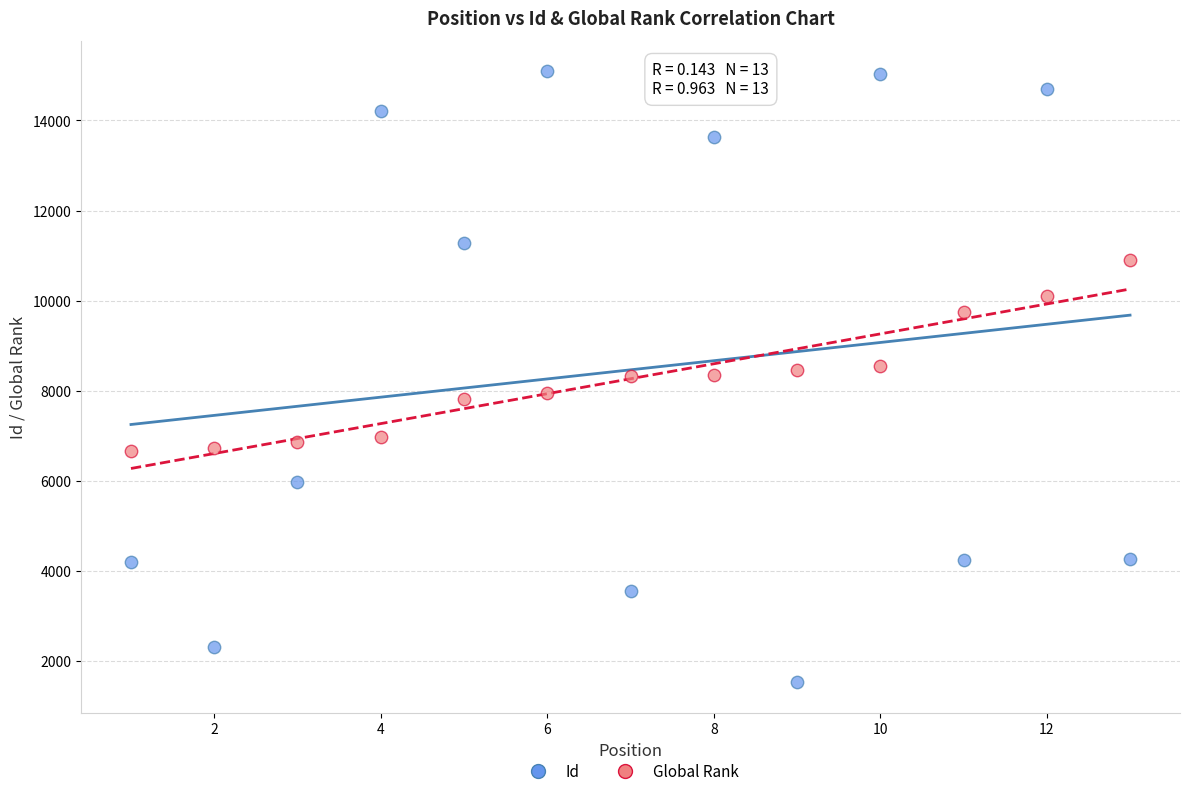

Across all data points, what is the range of X values (max minus min)?

12